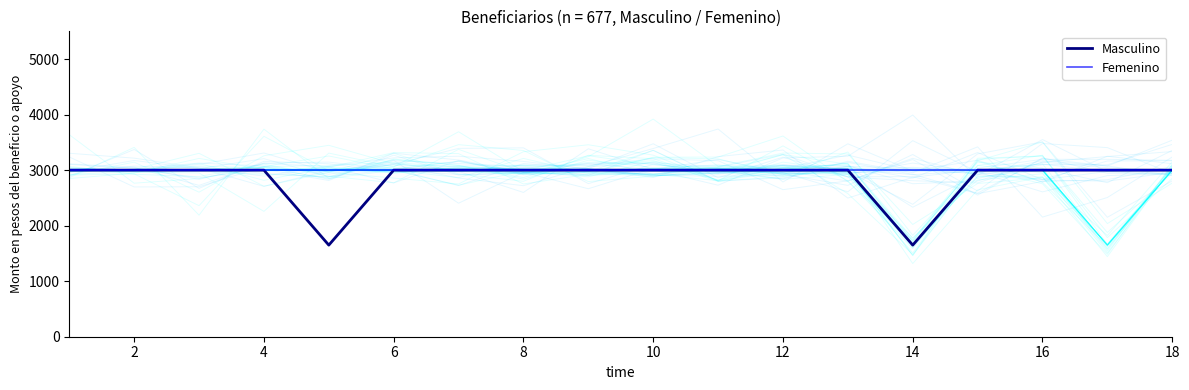

True or false: Femenino has a value of 3000 at 14.

True